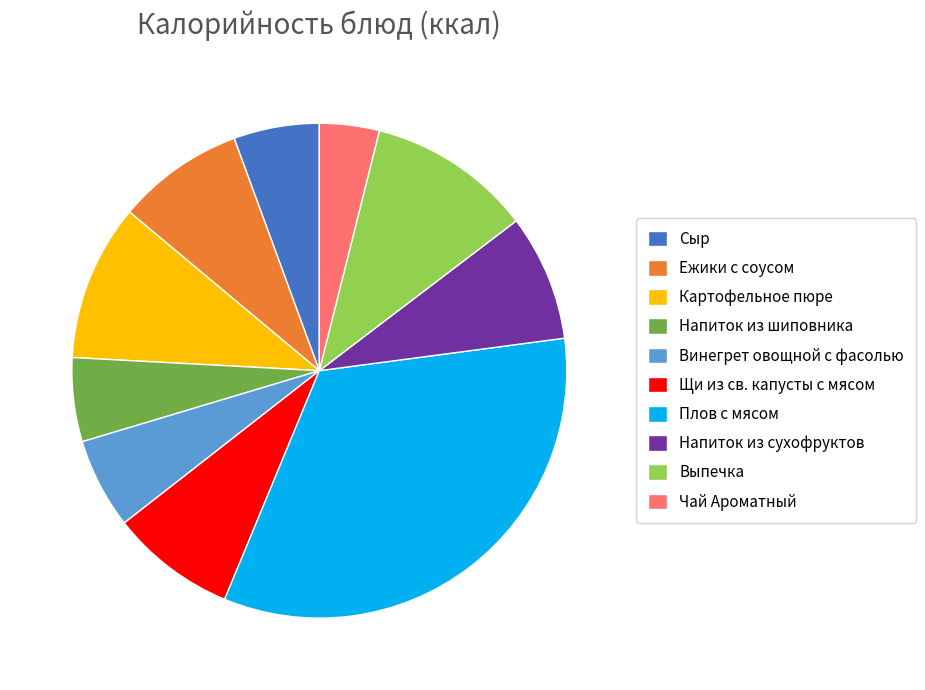

Which has a higher value, Картофельное пюре or Чай Ароматный?

Картофельное пюре